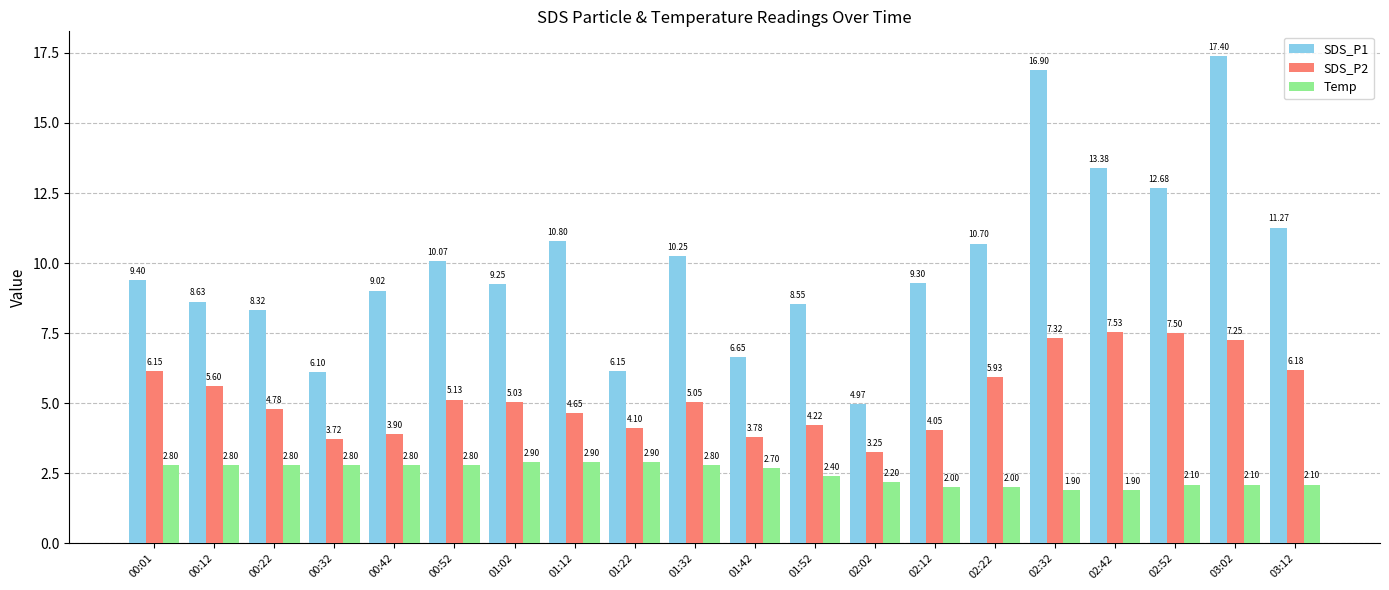

At which category is the sum across all series the highest?

03:02